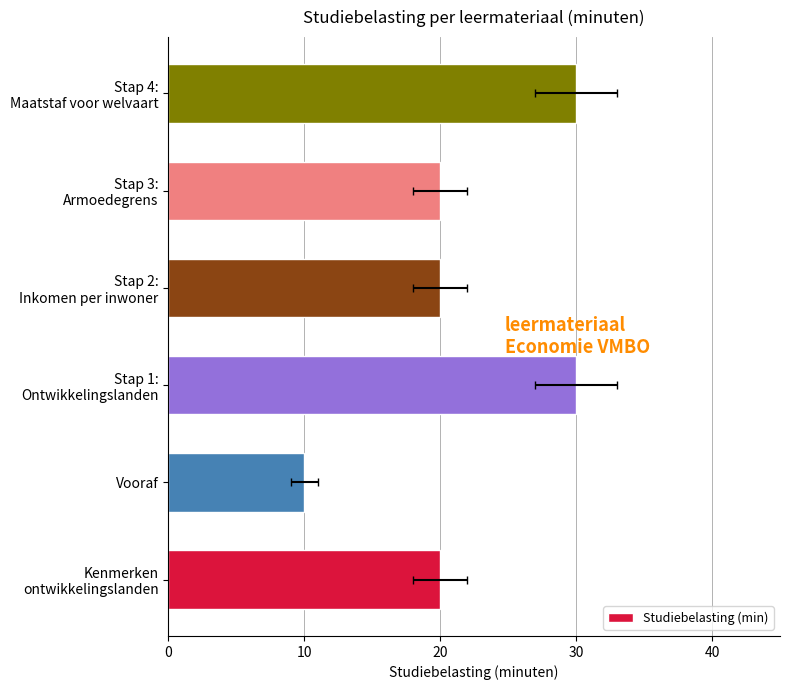

Between Stap 4: Maatstaf voor welvaart and Stap 1: Ontwikkelingslanden, which is larger?

Stap 4: Maatstaf voor welvaart